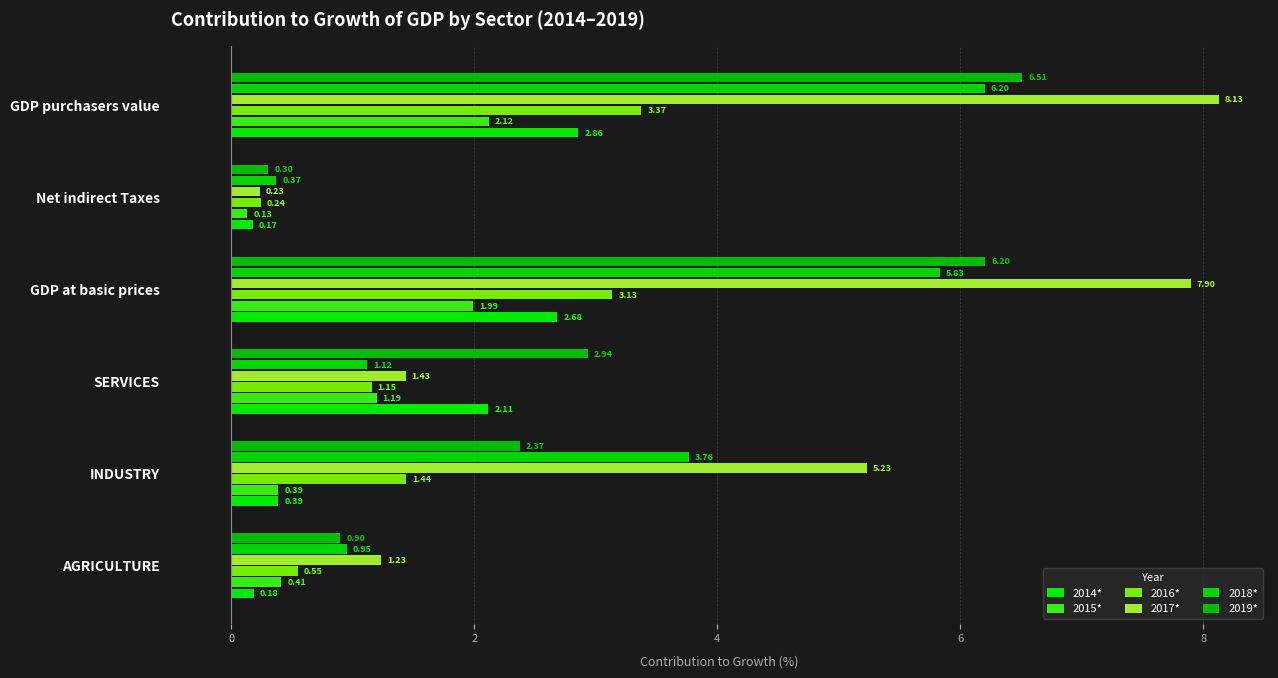

Reading left to right, transcribe all the data shown in this chart.

2014*: 0.2	0.4	2.1	2.7	0.2	2.9
2015*: 0.4	0.4	1.2	2.0	0.1	2.1
2016*: 0.5	1.4	1.2	3.1	0.2	3.4
2017*: 1.2	5.2	1.4	7.9	0.2	8.1
2018*: 1.0	3.8	1.1	5.8	0.4	6.2
2019*: 0.9	2.4	2.9	6.2	0.3	6.5